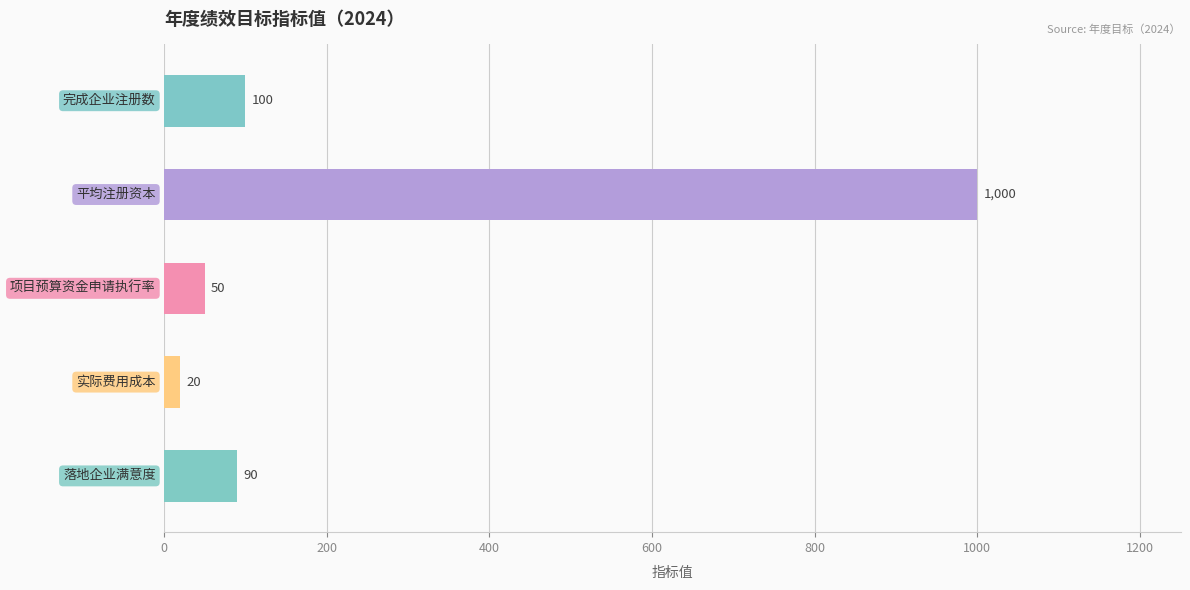

Reading bottom to top, transcribe all the data shown in this chart.

90	20	50	1000	100